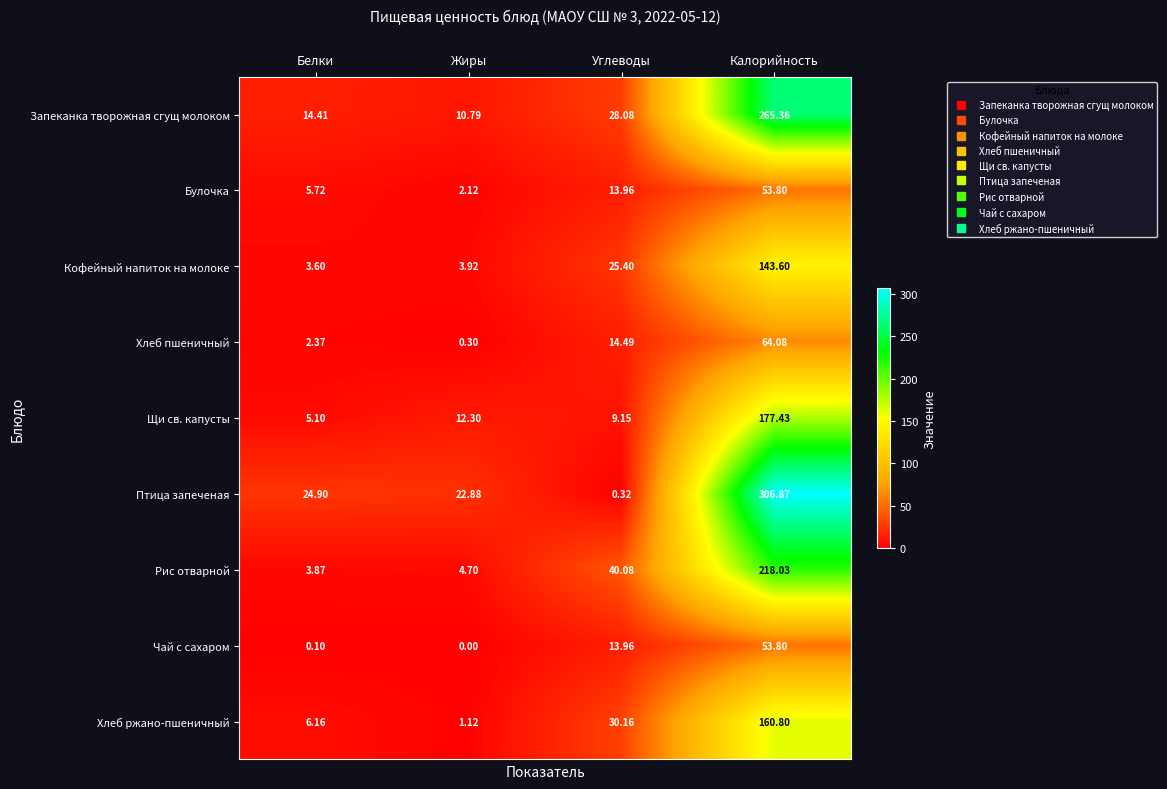

At which label is Запеканка творожная сгущ молоком closest to 138?

Углеводы